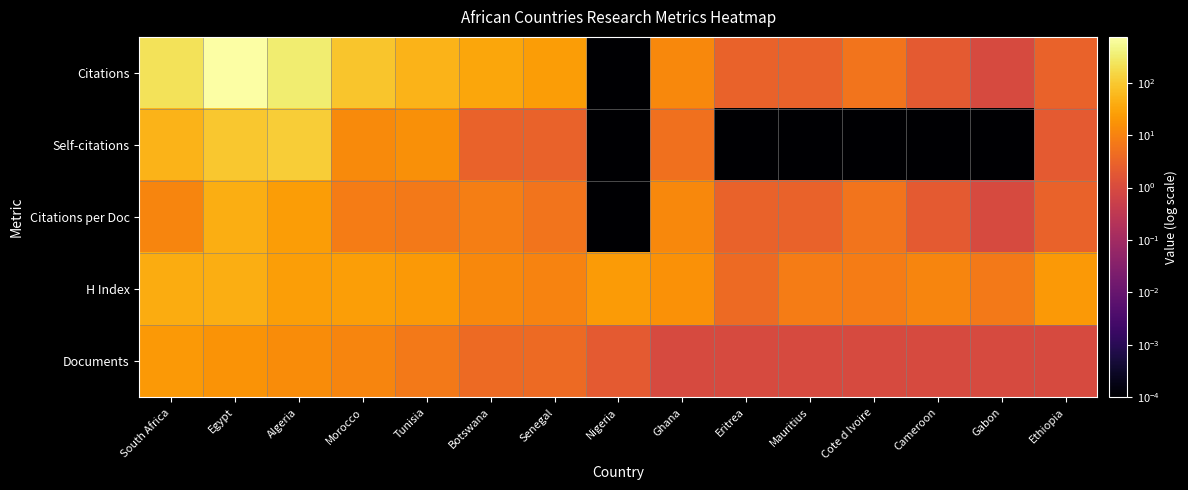

At how many categories does at least one series exceed 247?

2